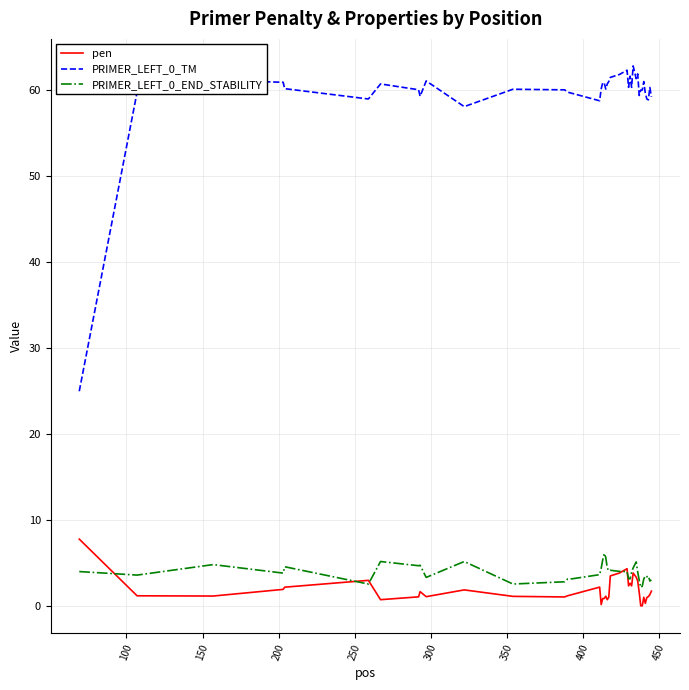

What is the average value of the pen series?

1.8